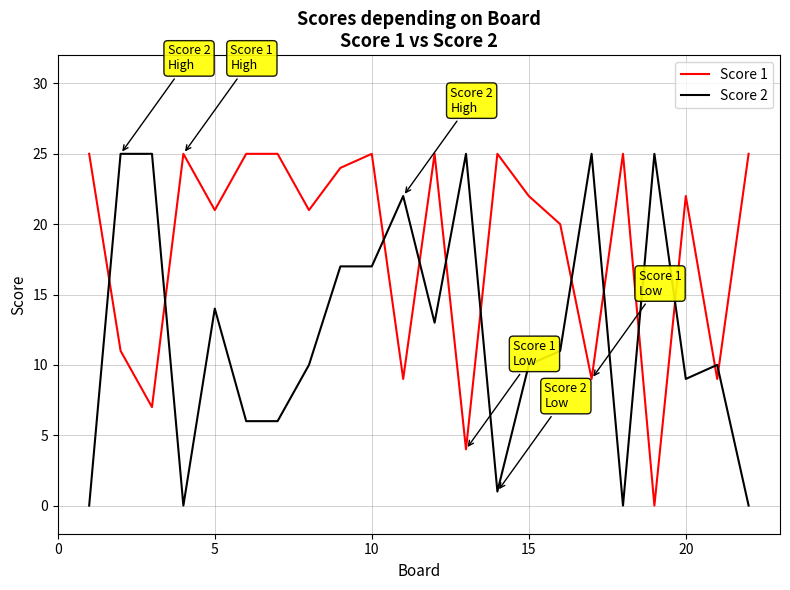

What is the highest value of the Score 2 series?

25